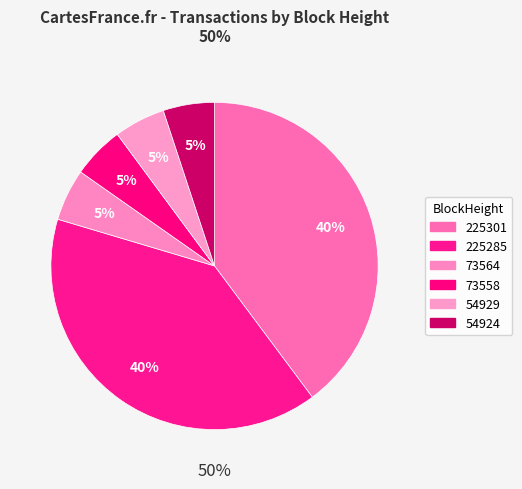

What is the ratio of the value at 73558 to the value at 225285?

0.1